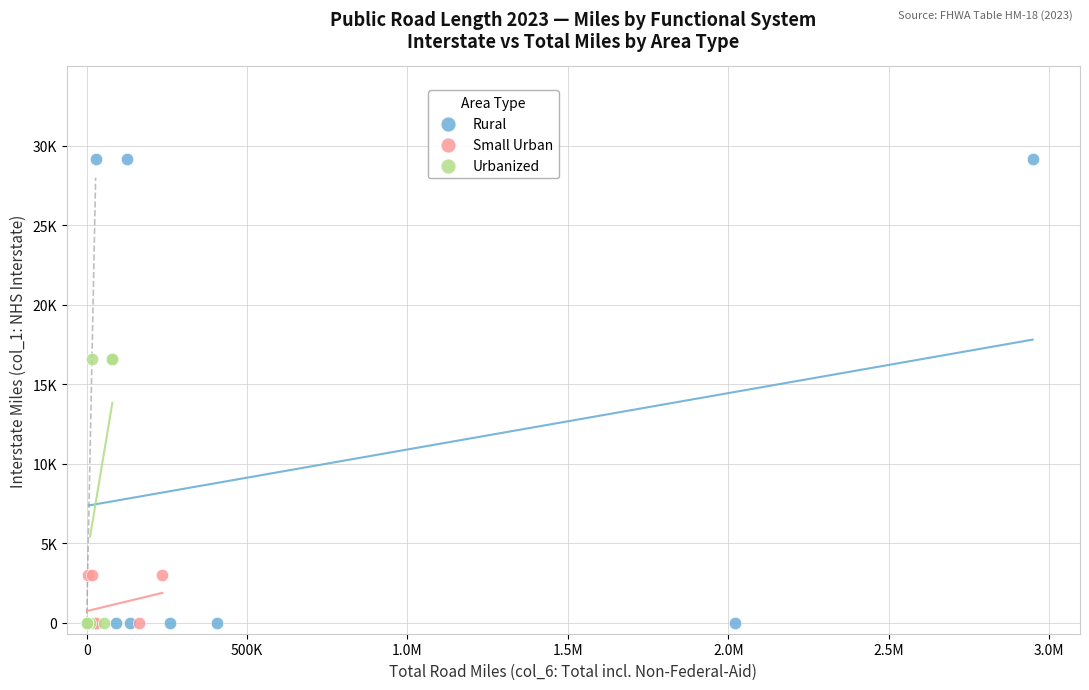

Which series contains the highest Y value?

Rural